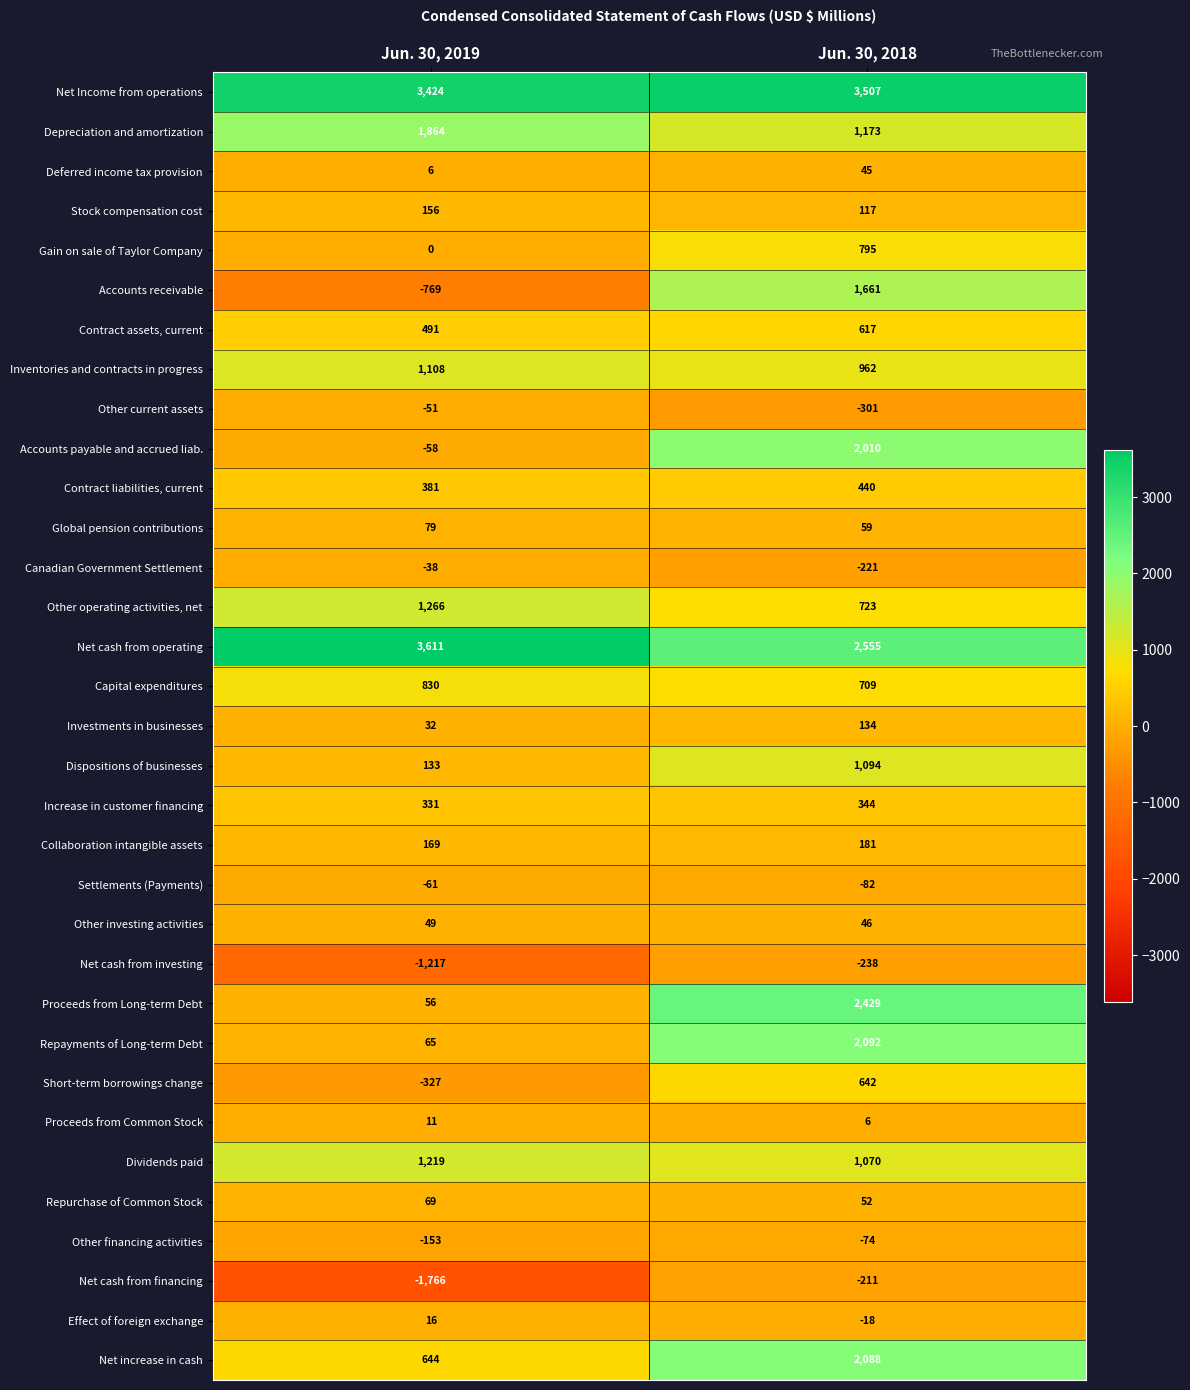

What is the difference between the maximum and minimum values in the Investments in businesses series?

102